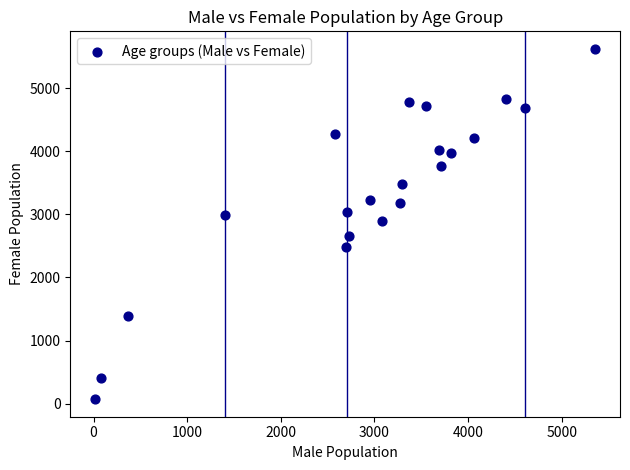

What is the range of X values (max minus min)?

5338